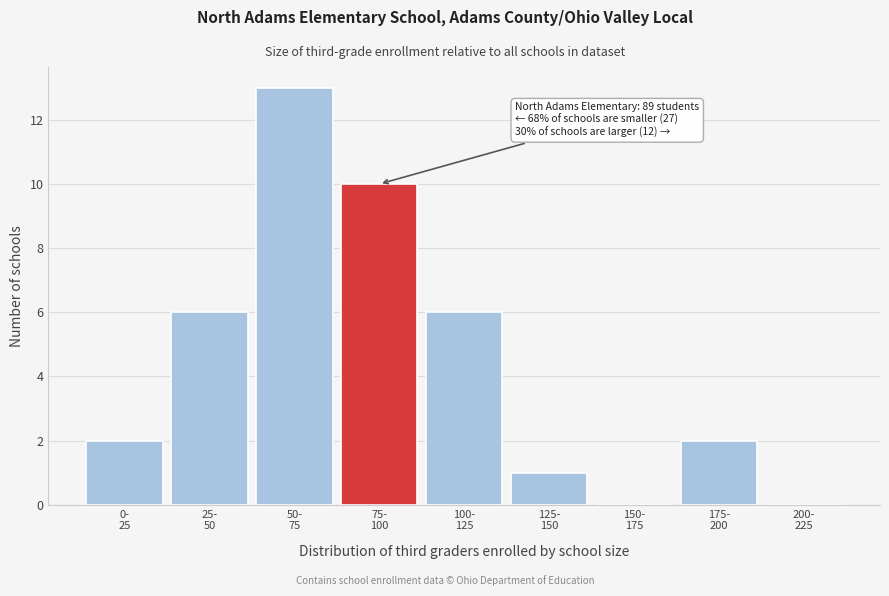

What is the maximum value shown in the chart?

13